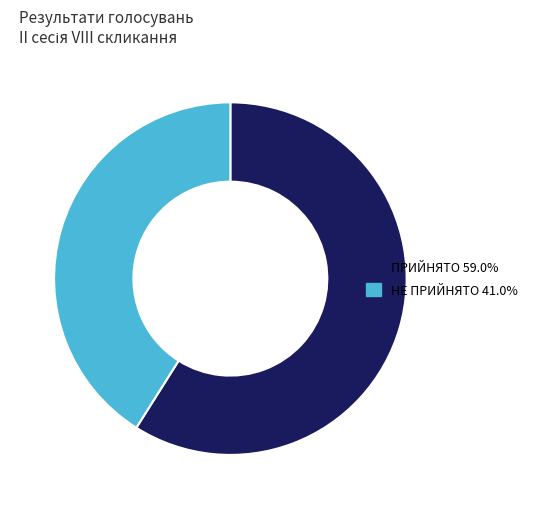

What is the majority slice?

ПРИЙНЯТО